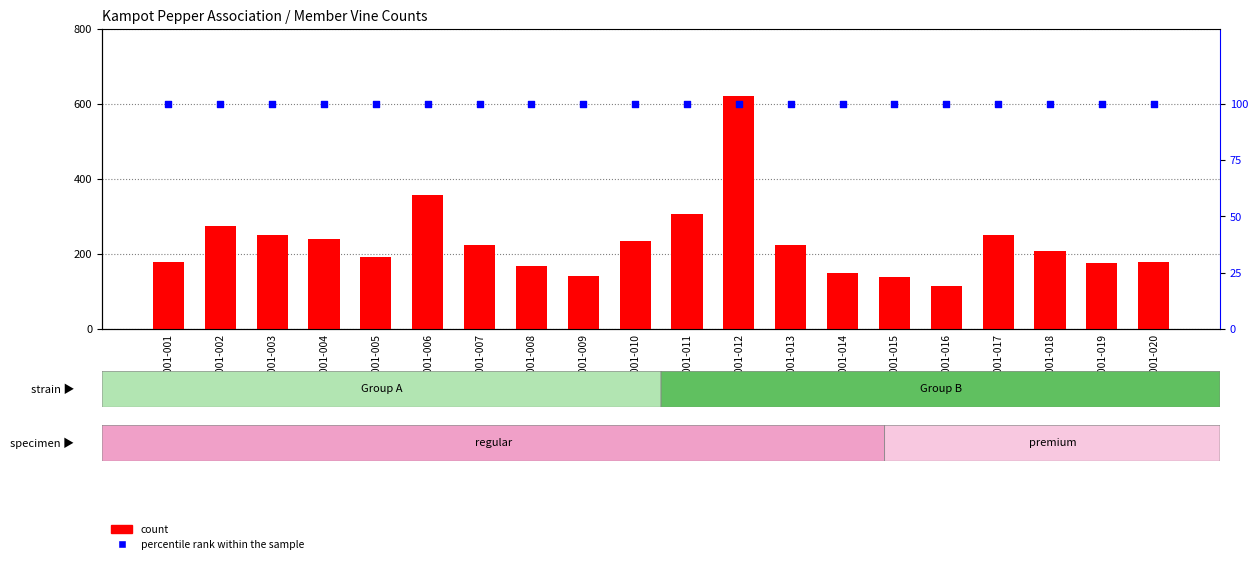

Which series reaches the minimum Y coordinate?

percentile rank within the sample